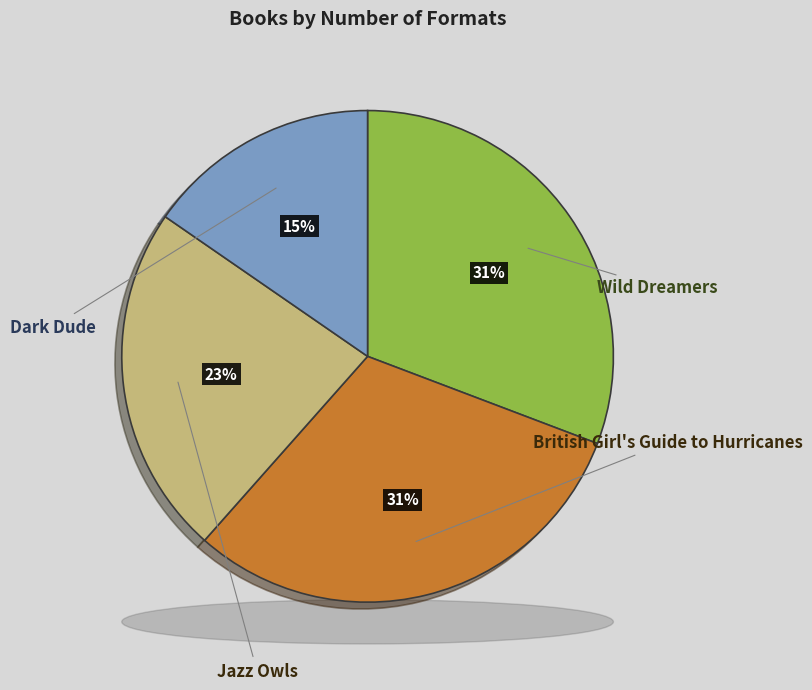

True or false: Dark Dude accounts for 15% of the total.

True